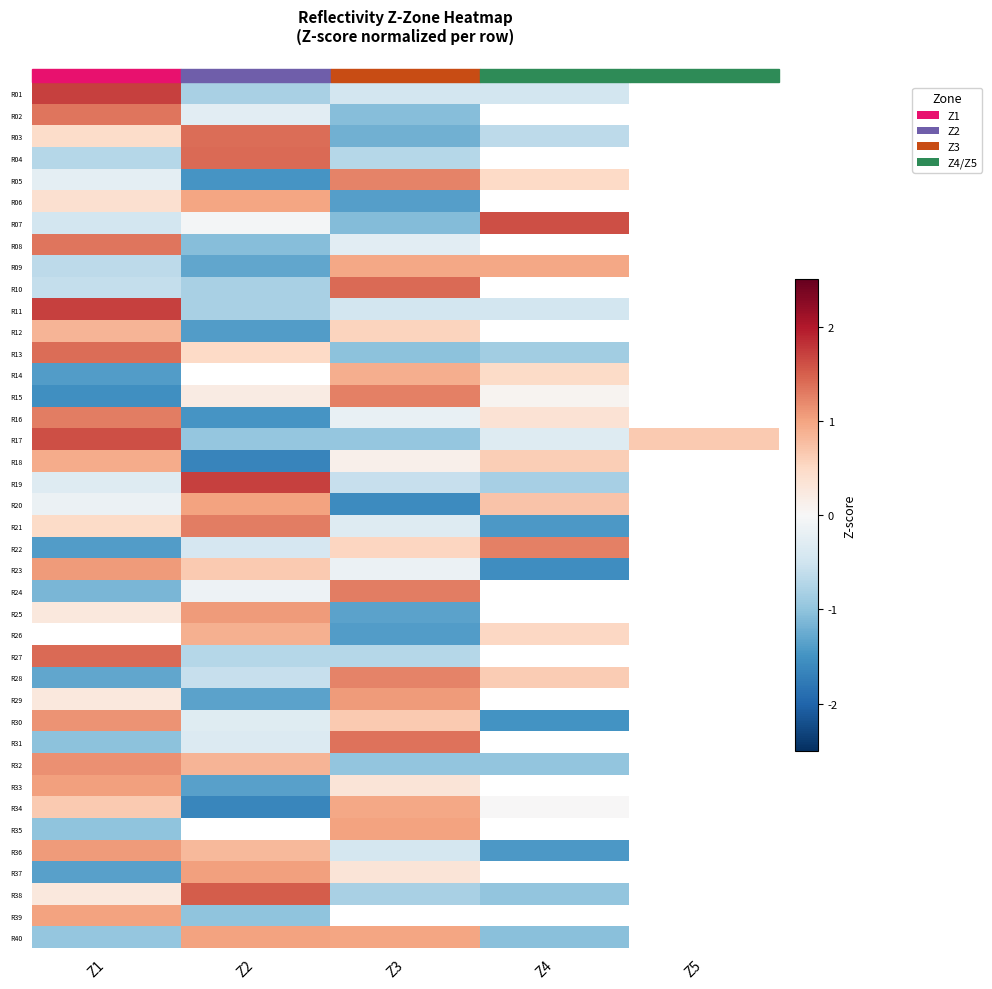

Which series has the widest spread of values?

R15